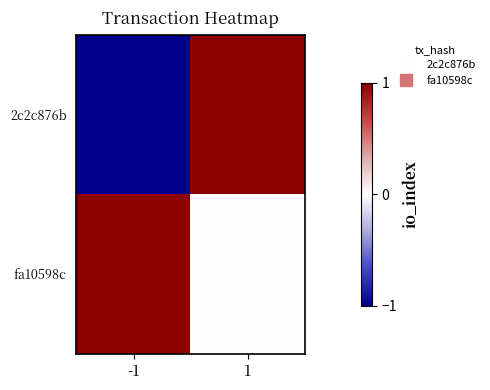

Which has a higher value, -1 or 1?

1